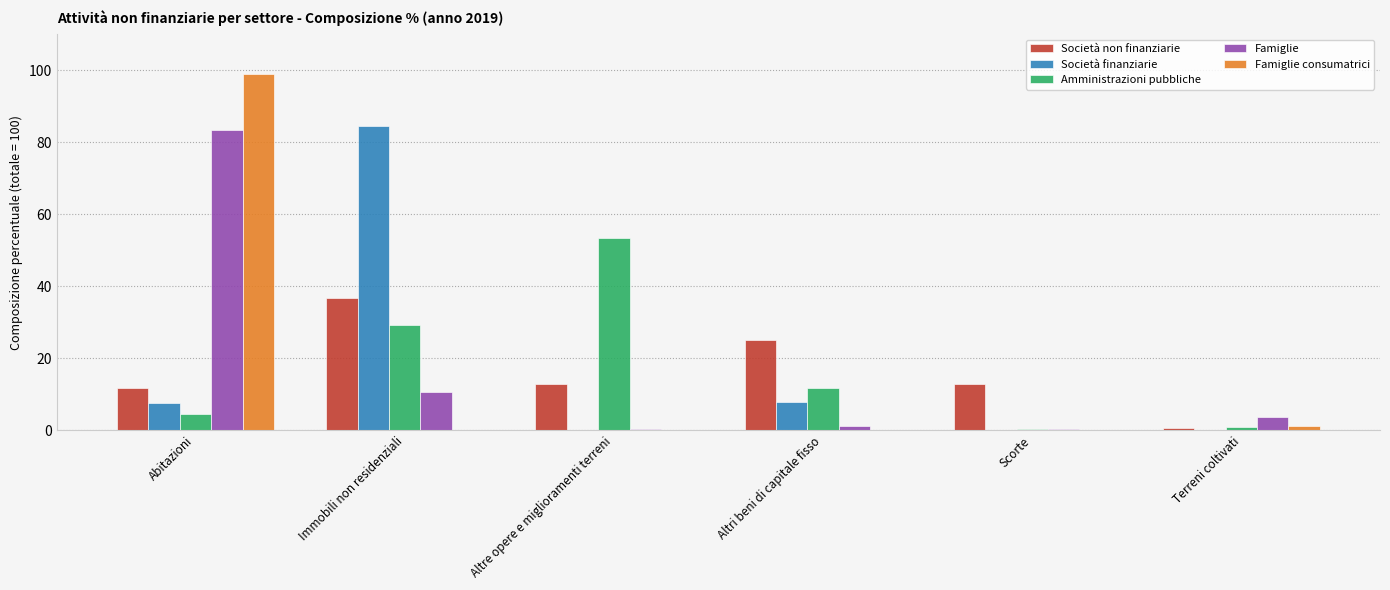

The Società finanziarie series shows 84.5 at Immobili non residenziali. True or false?

True